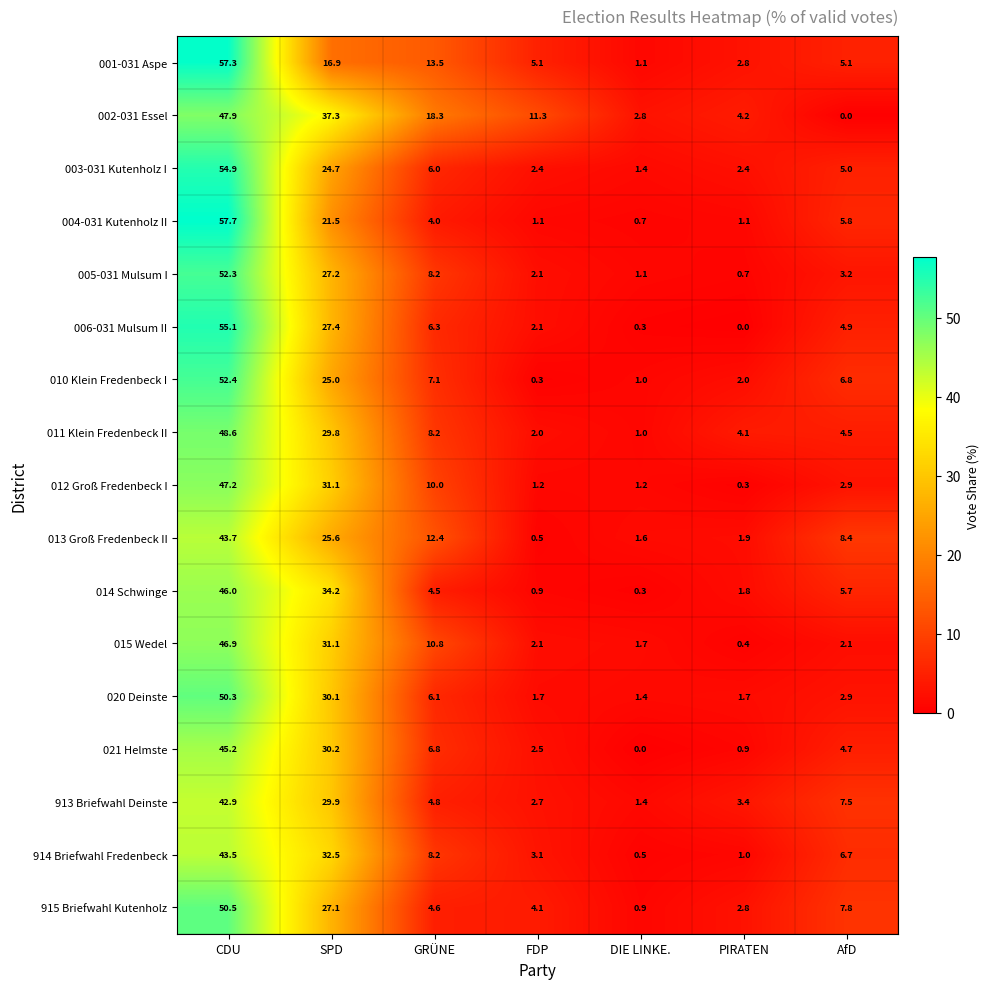

List the series in order of their peak value, lowest first.

913 Briefwahl Deinste, 914 Briefwahl Fredenbeck, 013 Groß Fredenbeck II, 021 Helmste, 014 Schwinge, 015 Wedel, 012 Groß Fredenbeck I, 002-031 Essel, 011 Klein Fredenbeck II, 020 Deinste, 915 Briefwahl Kutenholz, 005-031 Mulsum I, 010 Klein Fredenbeck I, 003-031 Kutenholz I, 006-031 Mulsum II, 001-031 Aspe, 004-031 Kutenholz II